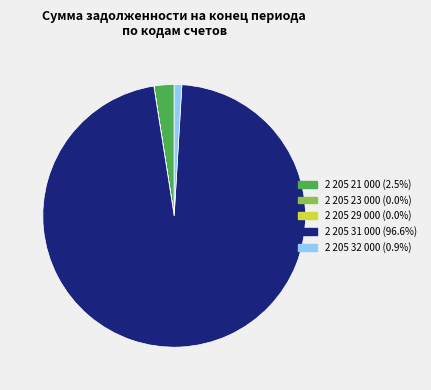

Does 2 205 21 000 represent more than half of the total?

No